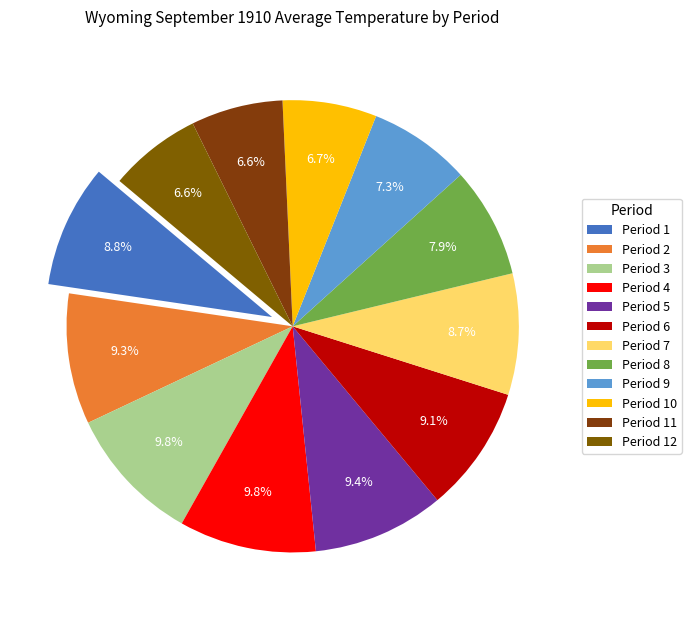

Which slice is the largest?

Period 3